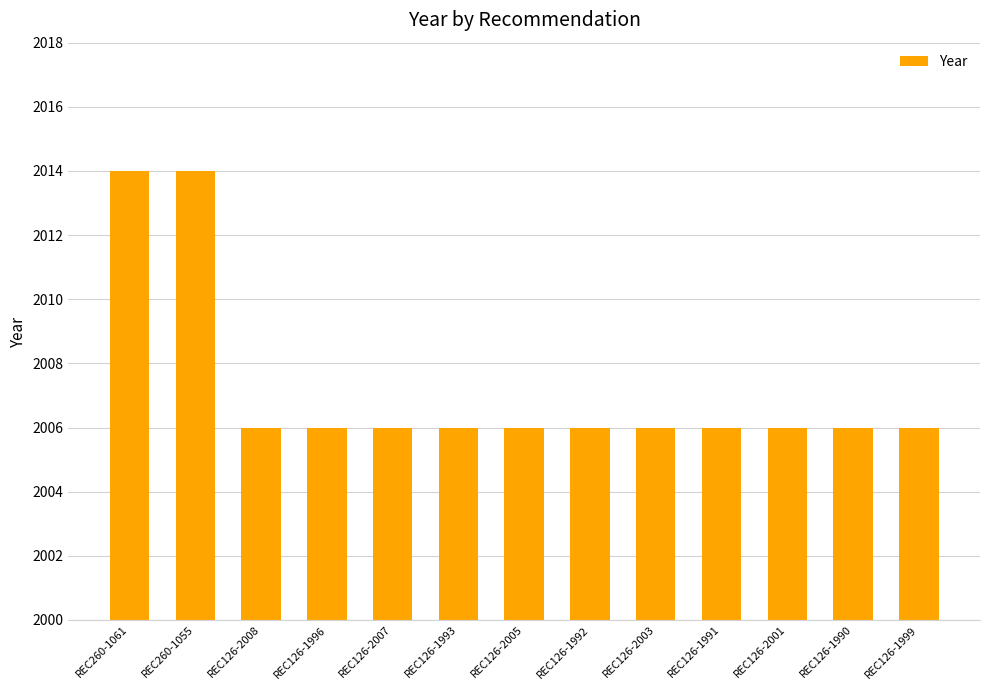

Approximately how many times larger is the value at REC126-2007 compared to REC126-1999?

1.0